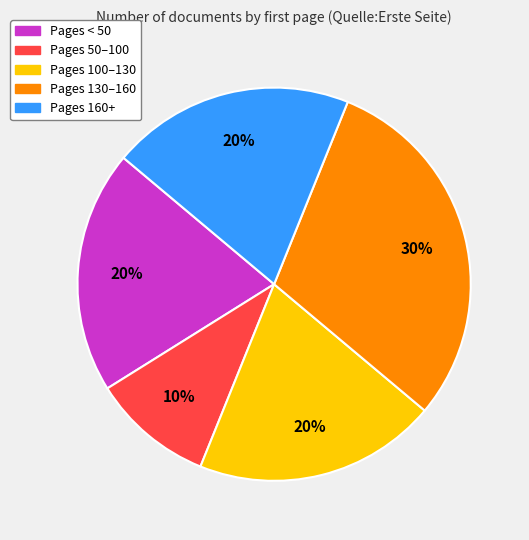

Does any single category account for the majority?

No